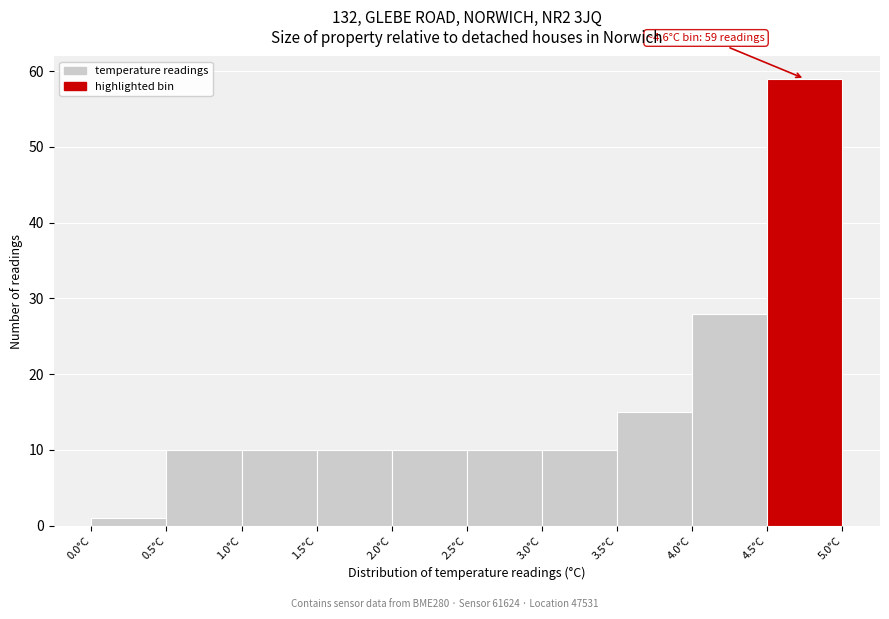

Which range on the x-axis has the tallest bar?

4.5 to 5.0